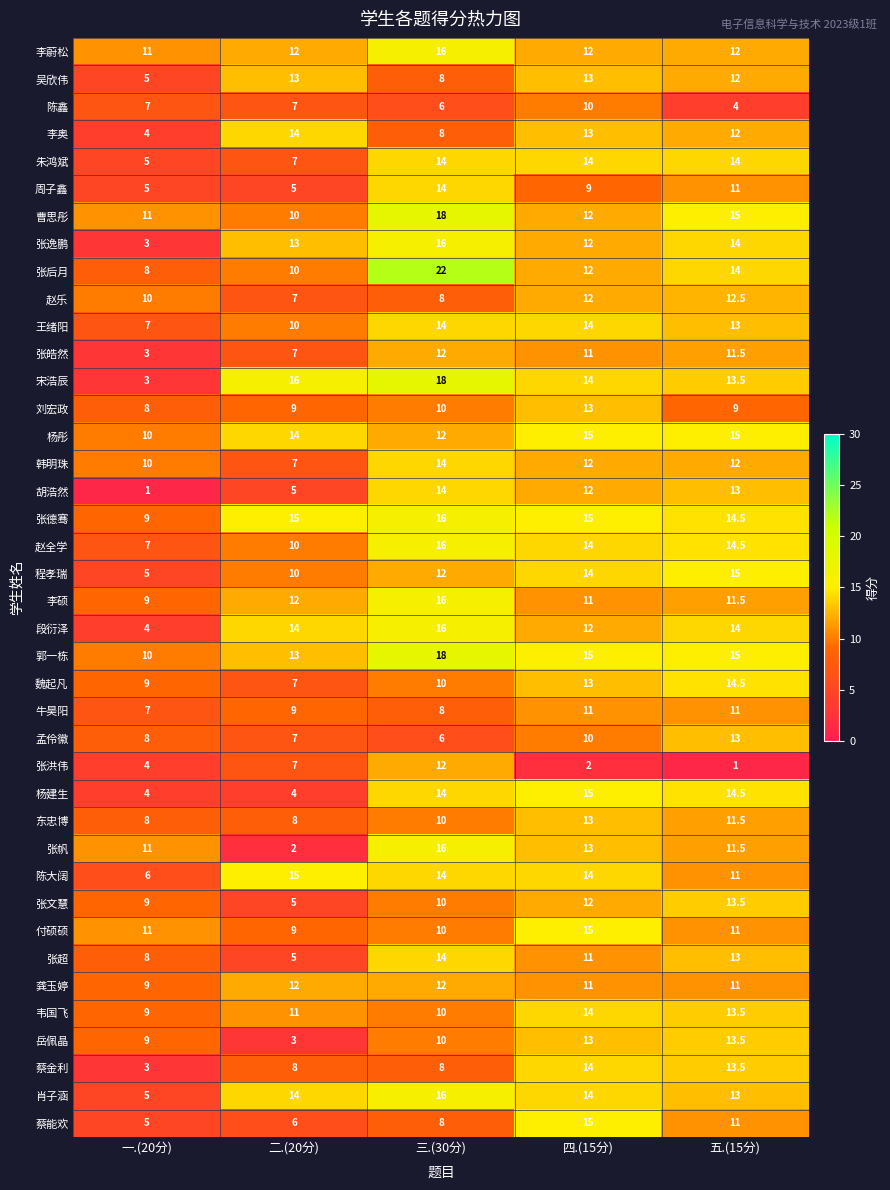

List the labels in order of 张帆 value, largest first.

三.(30分), 四.(15分), 五.(15分), 一.(20分), 二.(20分)